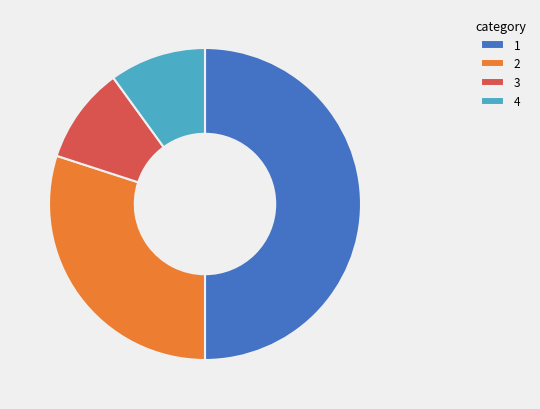

What is the ratio of the value at 3 to the value at 2?

0.3